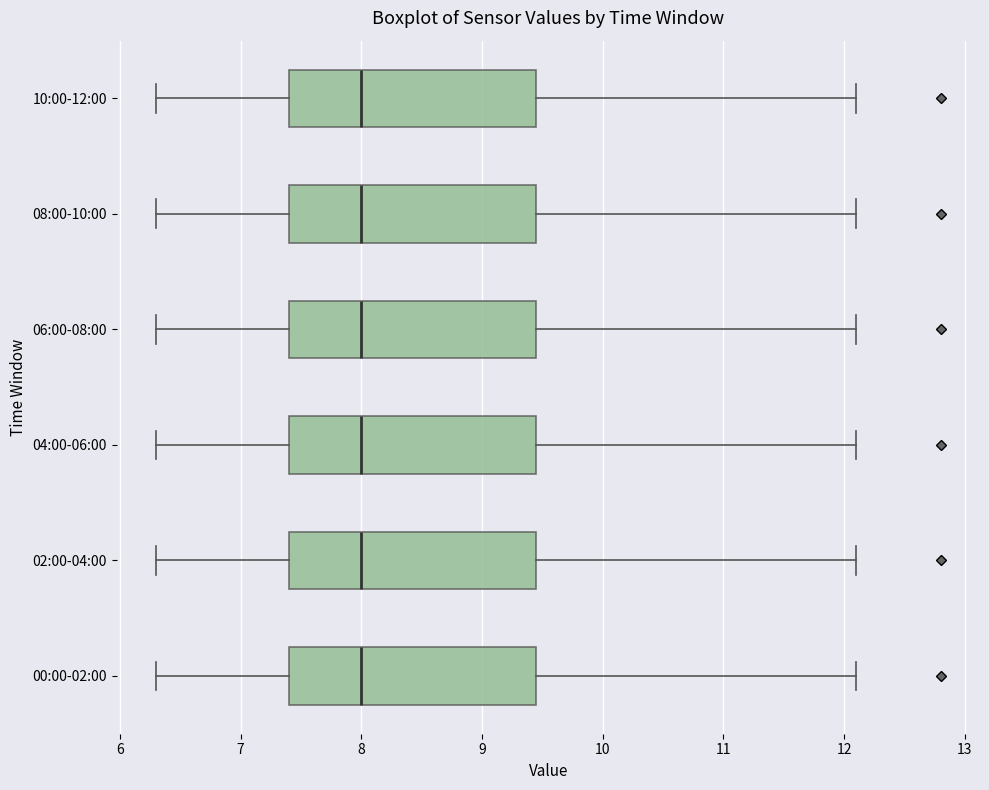

Reading bottom to top, read every box against the x-axis: the position of its median line, the range the box covers, and the ends of its whiskers. The values are not printed on the chart, so give them approximately, as read against the axis.

00:00-02:00: median 8.0, box 7.4 to 9.5, whiskers 6.3 to 12.1
02:00-04:00: median 8.0, box 7.4 to 9.5, whiskers 6.3 to 12.1
04:00-06:00: median 8.0, box 7.4 to 9.5, whiskers 6.3 to 12.1
06:00-08:00: median 8.0, box 7.4 to 9.5, whiskers 6.3 to 12.1
08:00-10:00: median 8.0, box 7.4 to 9.5, whiskers 6.3 to 12.1
10:00-12:00: median 8.0, box 7.4 to 9.5, whiskers 6.3 to 12.1